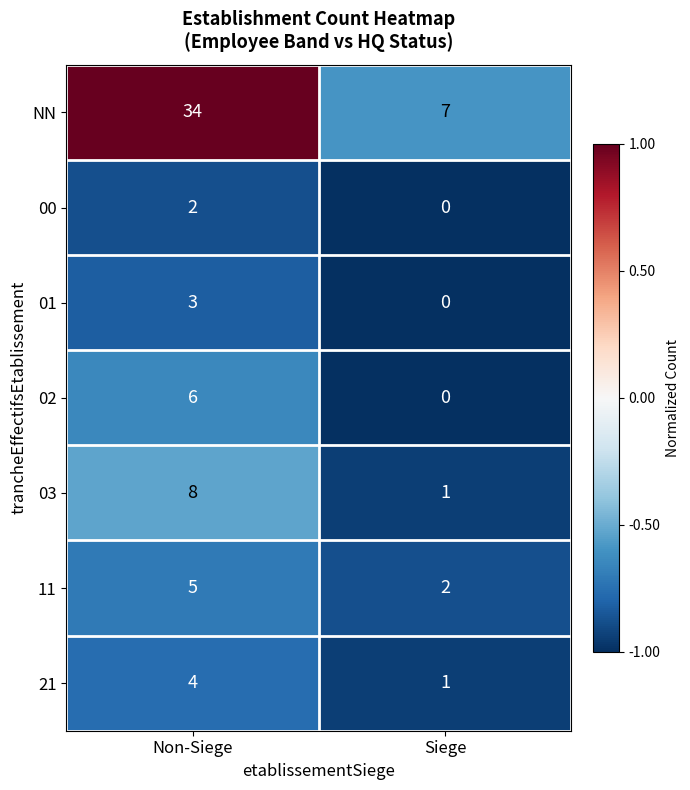

Which label corresponds to the smallest value in the chart?

Siege